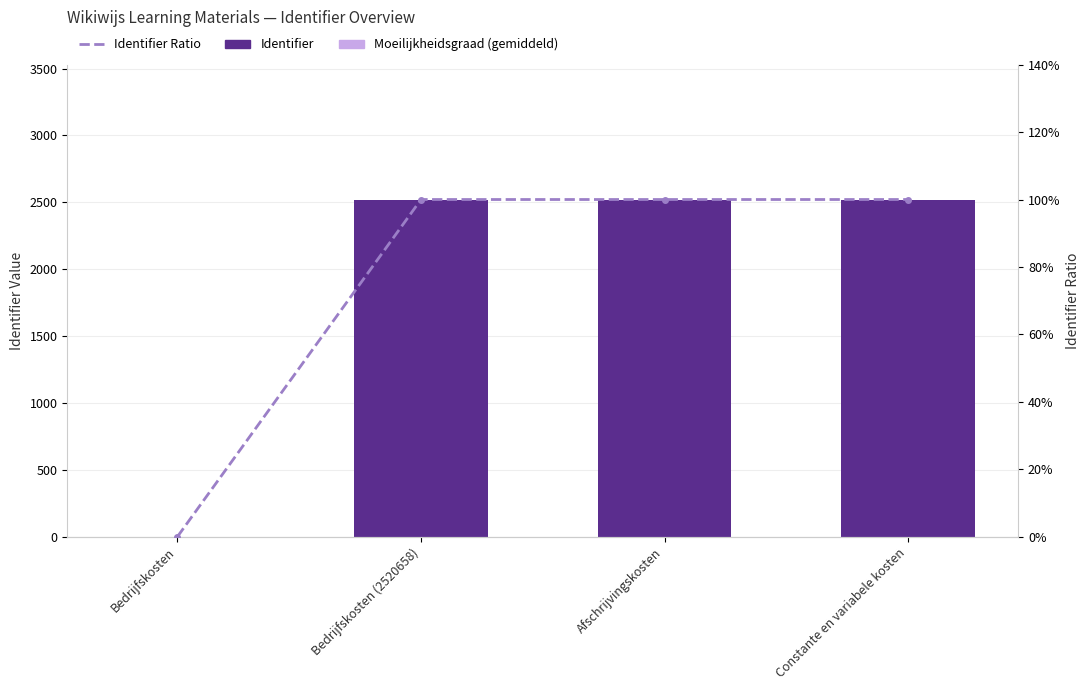

Reading left to right, what are all the values shown in this chart?

Moeilijkheidsgraad (gemiddeld): Bedrijfskosten=0.0	Bedrijfskosten (2520658)=0.9	Afschrijvingskosten=0.9	Constante en variabele kosten=0.9
Identifier: Bedrijfskosten=0.0	Bedrijfskosten (2520658)=2519.8	Afschrijvingskosten=2519.8	Constante en variabele kosten=2519.8
Identifier Ratio: Bedrijfskosten=0.0	Bedrijfskosten (2520658)=1.0	Afschrijvingskosten=1.0	Constante en variabele kosten=1.0